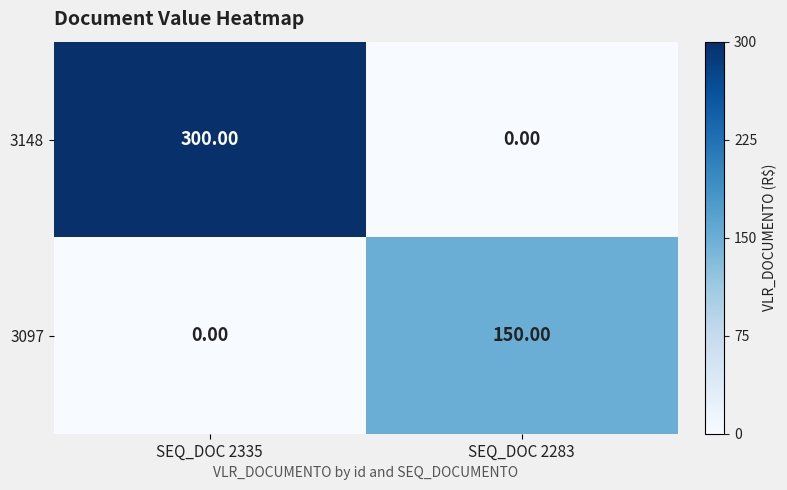

Which series has the largest range (max minus min)?

3148